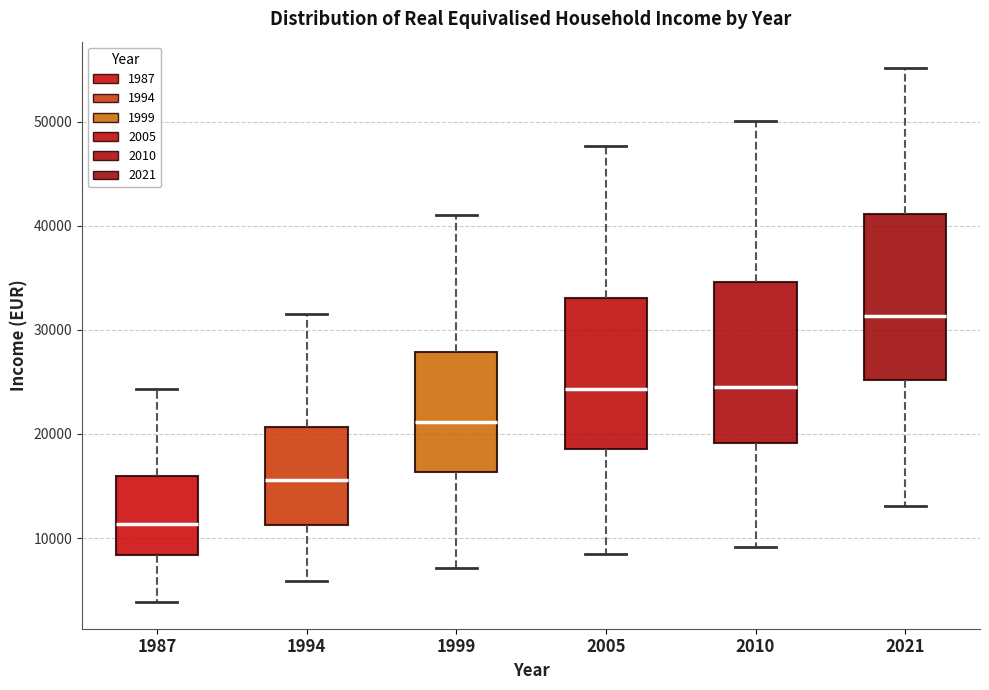

Which box has the lowest median line?

1987